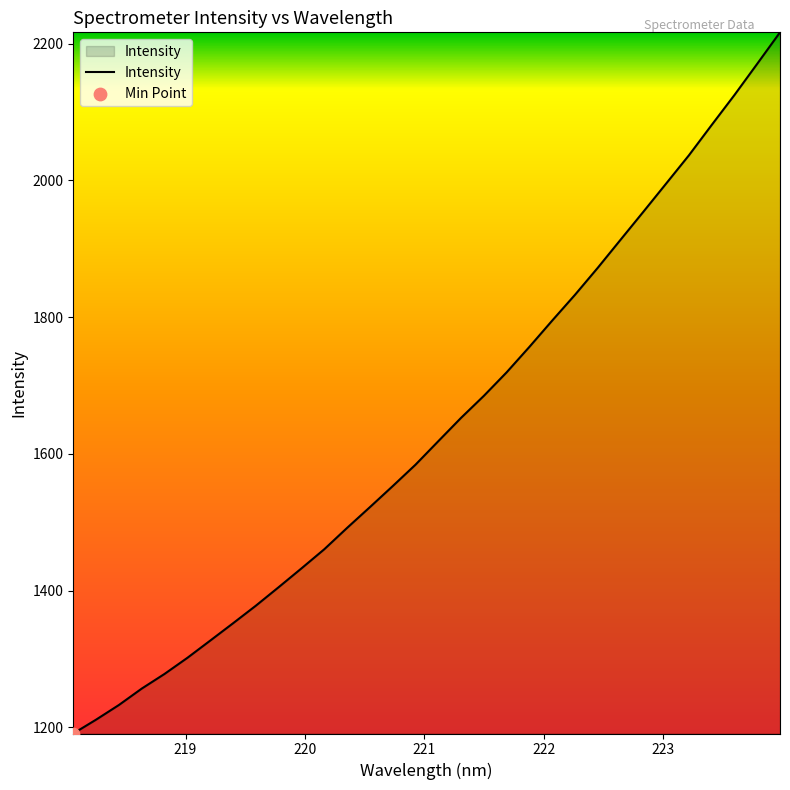

What is the greatest value displayed?

2216.4